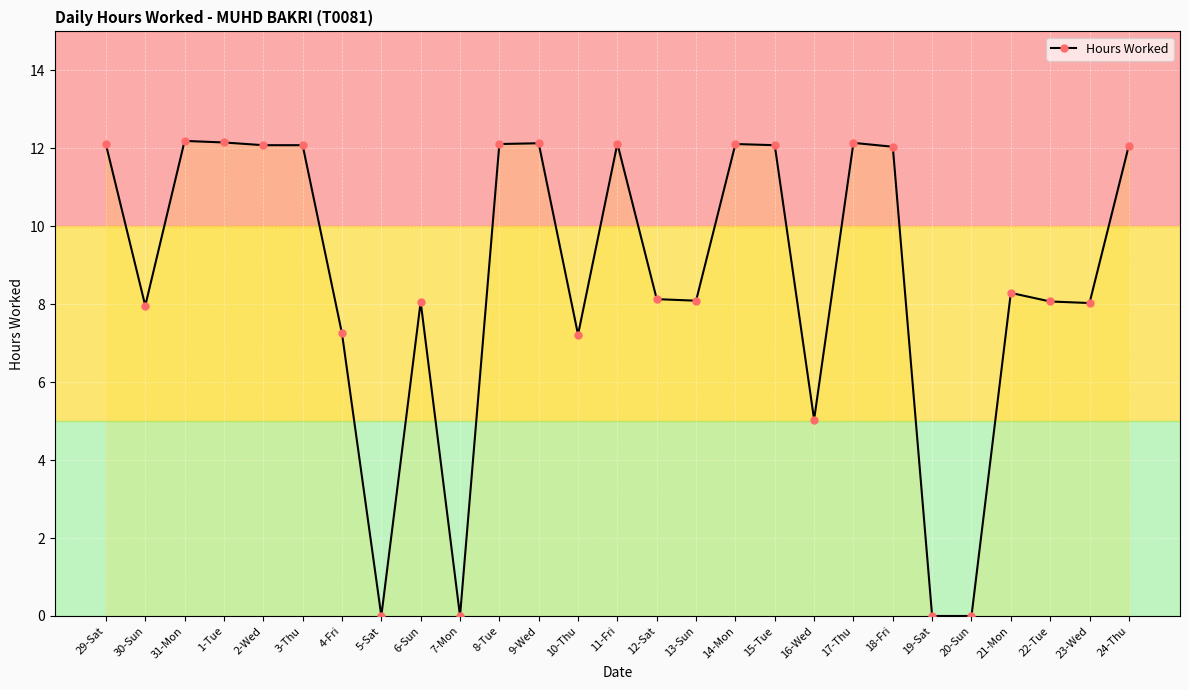

What is the greatest value displayed?

12.2